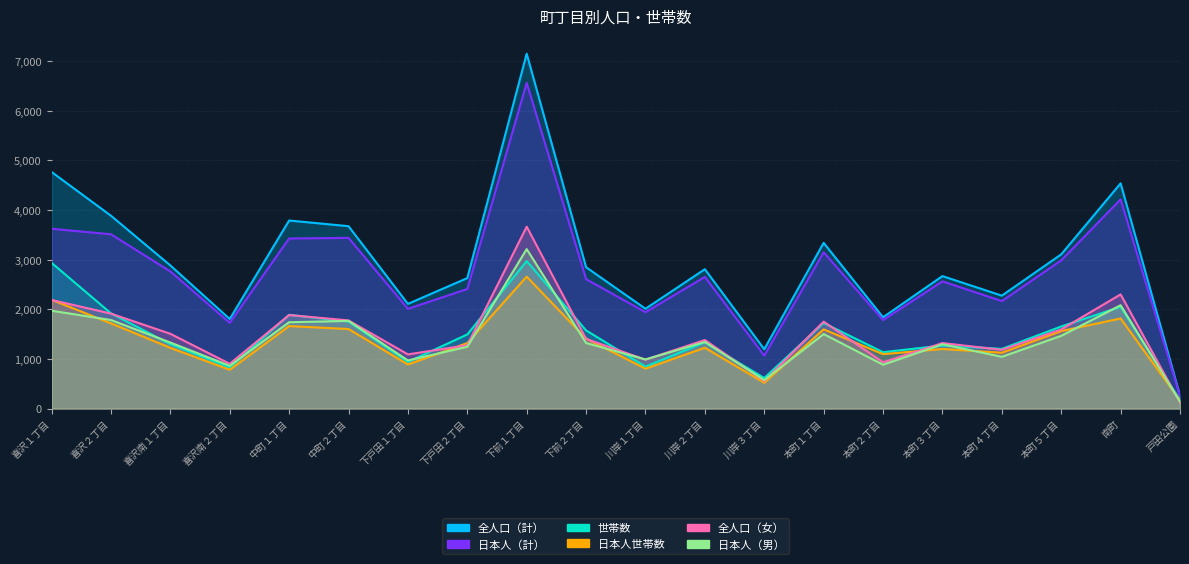

Rank the series at 本町３丁目 from lowest to highest value.

日本人世帯数, 世帯数, 日本人（男）, 全人口（女）, 日本人（計）, 全人口（計）